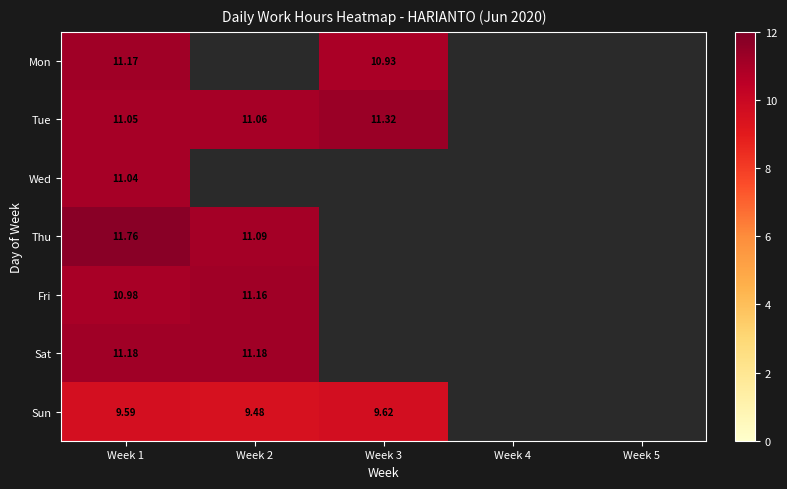

At which label does Wed reach its peak?

Week 1